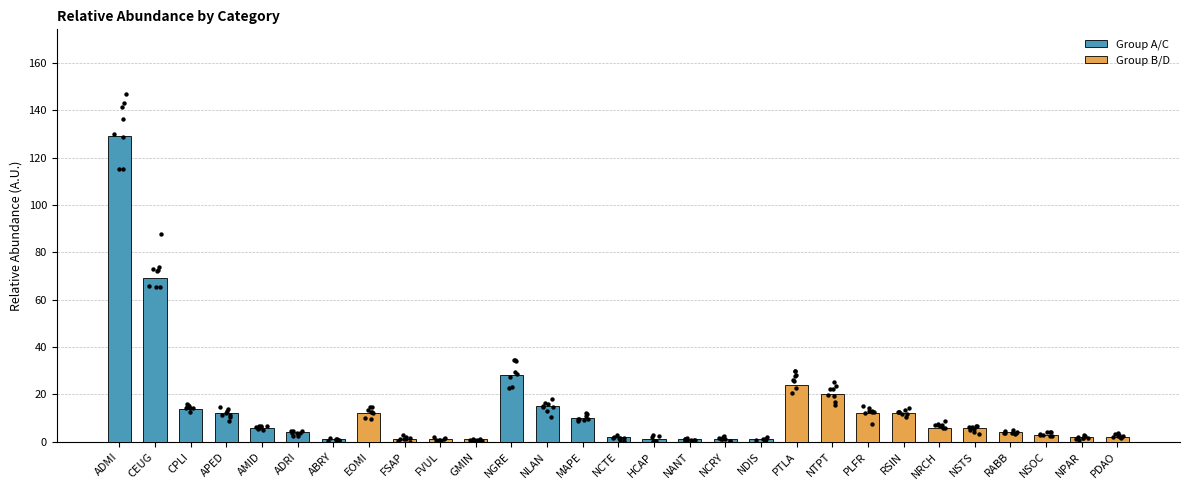

What is the change in value from PLFR to NRCH?

-6